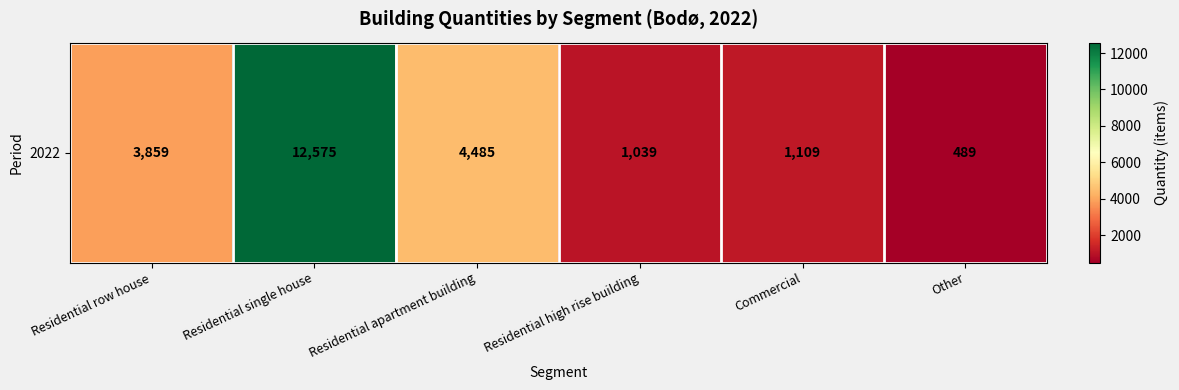

What is the difference between the maximum and minimum values?

12086